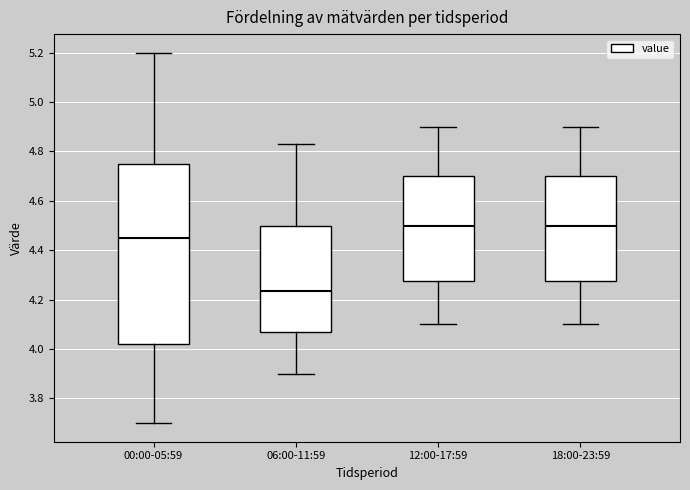

Where is the lower edge of the box for 00:00-05:59 on the y-axis? The values are not printed on the chart, so give them approximately, as read against the axis.

4.02